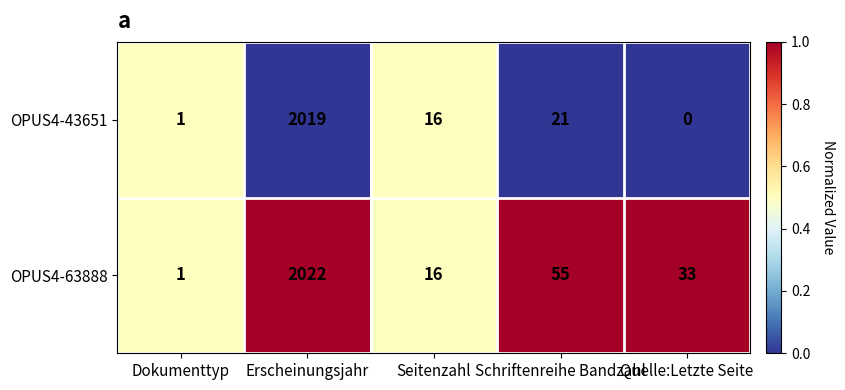

List the series in order of their overall mean, lowest first.

OPUS4-43651, OPUS4-63888